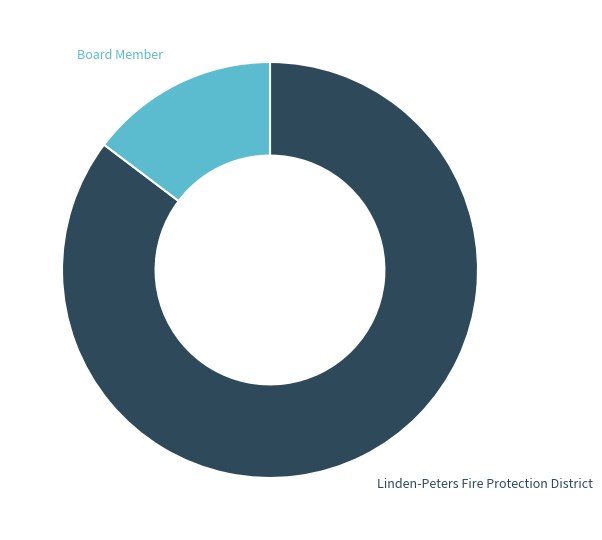

Which slice is the largest?

Linden-Peters Fire Protection District